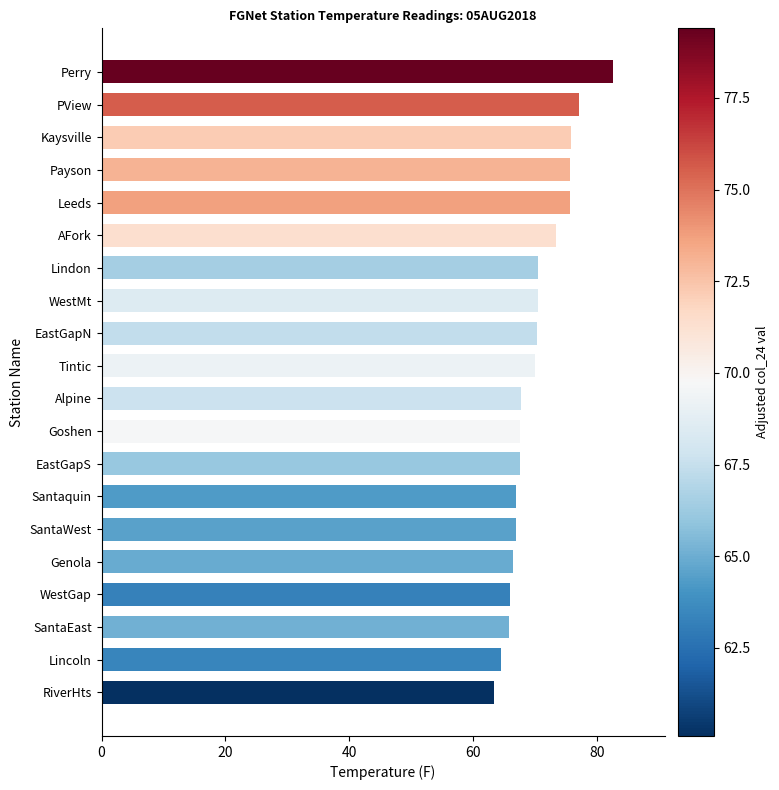

Approximately how many times larger is the value at Santaquin compared to Goshen?

1.0